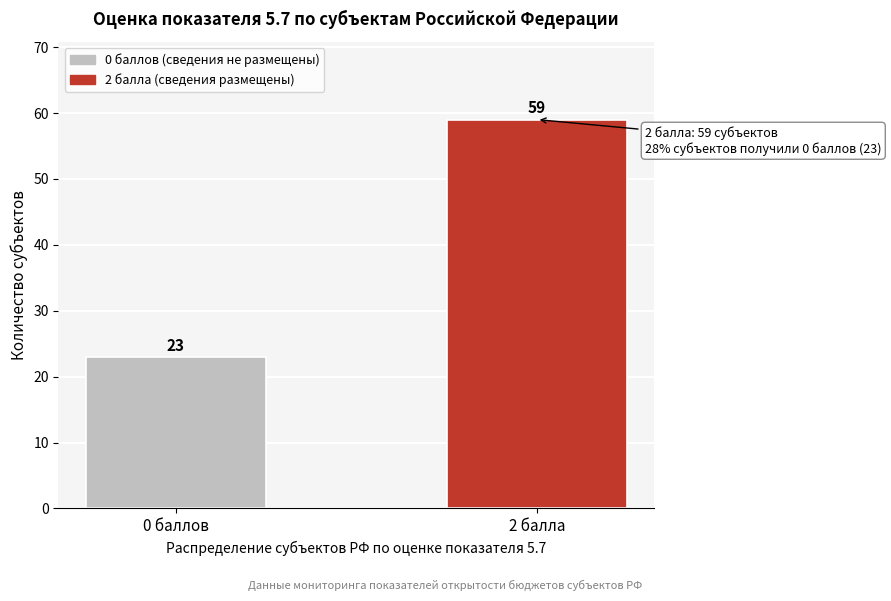

Reading right to left, transcribe all the data shown in this chart.

59	23